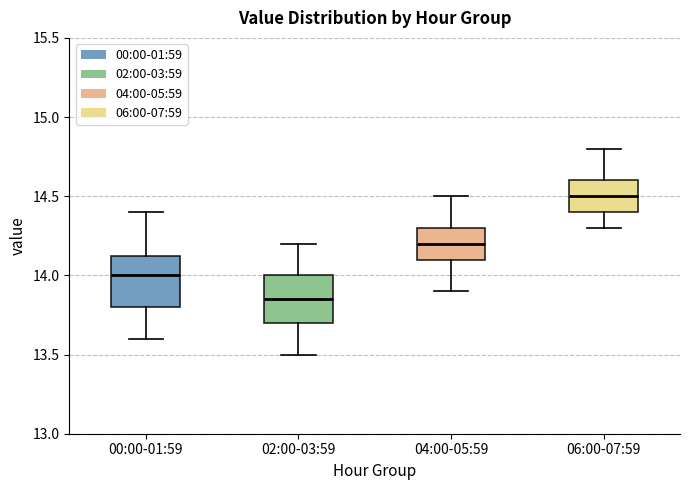

Where does the upper whisker of the box for 02:00-03:59 end on the y-axis? The values are not printed on the chart, so give them approximately, as read against the axis.

14.20